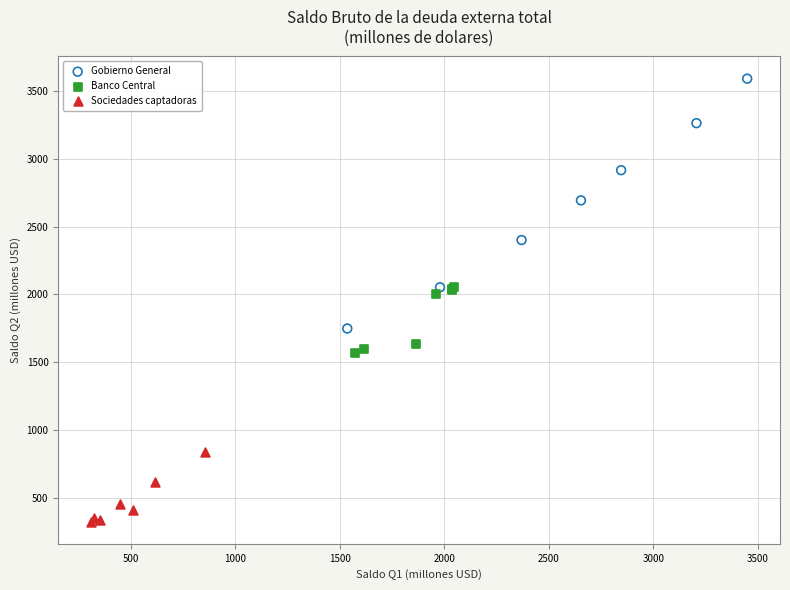

What are all the series names shown in the legend?

Gobierno General, Banco Central, Sociedades captadoras